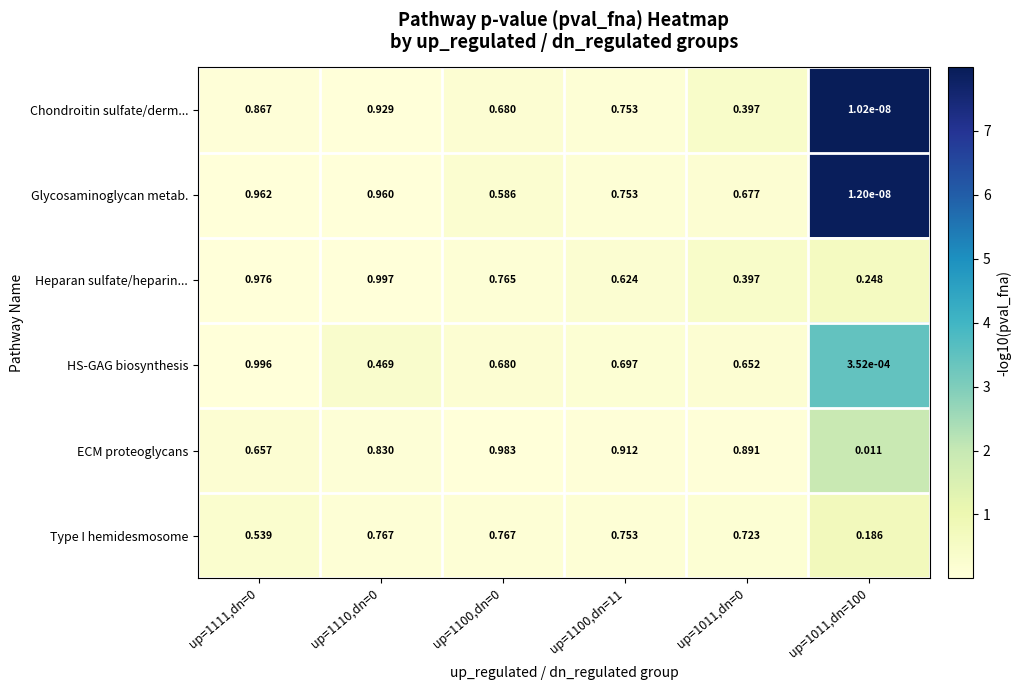

Rank the series by their maximum value, from lowest to highest.

Type I hemidesmosome, Chondroitin sulfate/derm..., Glycosaminoglycan metab., ECM proteoglycans, HS-GAG biosynthesis, Heparan sulfate/heparin...